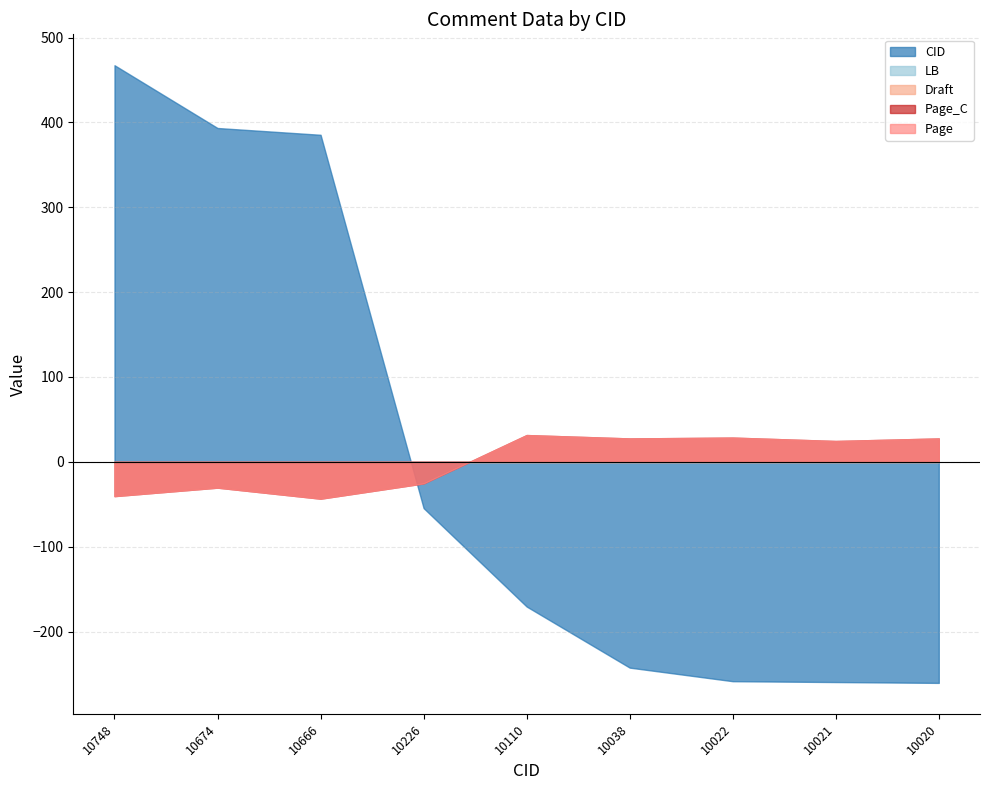

Which series has the largest range (max minus min)?

CID